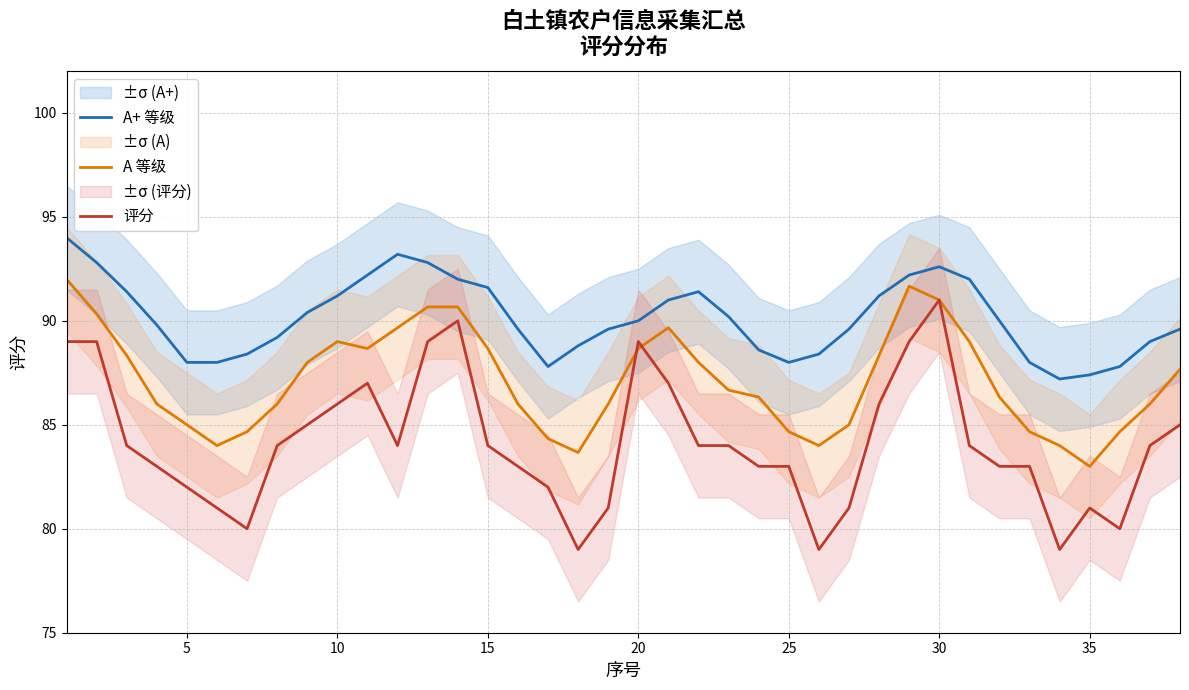

Reading left to right, what are all the values shown in this chart?

A+ 等级: 94.0	92.8	91.4	89.8	88.0	88.0	88.4	89.2	90.4	91.2	92.2	93.2	92.8	92.0	91.6	89.6	87.8	88.8	89.6	90.0	91.0	91.4	90.2	88.6	88.0	88.4	89.6	91.2	92.2	92.6	92.0	90.0	88.0	87.2	87.4	87.8	89.0	89.6
A 等级: 92.0	90.3	88.3	86.0	85.0	84.0	84.7	86.0	88.0	89.0	88.7	89.7	90.7	90.7	88.7	86.0	84.3	83.7	86.0	88.7	89.7	88.0	86.7	86.3	84.7	84.0	85.0	88.3	91.7	91.0	89.0	86.3	84.7	84.0	83.0	84.7	86.0	87.7
评分: 89.0	89.0	84.0	83.0	82.0	81.0	80.0	84.0	85.0	86.0	87.0	84.0	89.0	90.0	84.0	83.0	82.0	79.0	81.0	89.0	87.0	84.0	84.0	83.0	83.0	79.0	81.0	86.0	89.0	91.0	84.0	83.0	83.0	79.0	81.0	80.0	84.0	85.0